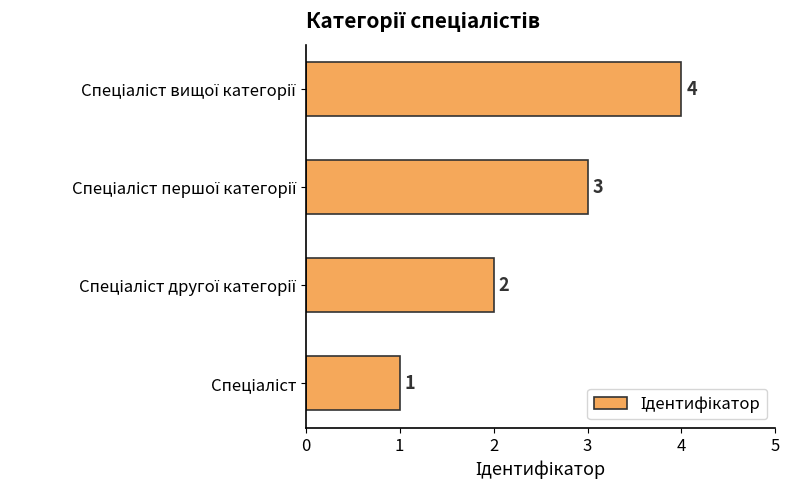

How many values are between 2 and 4?

3